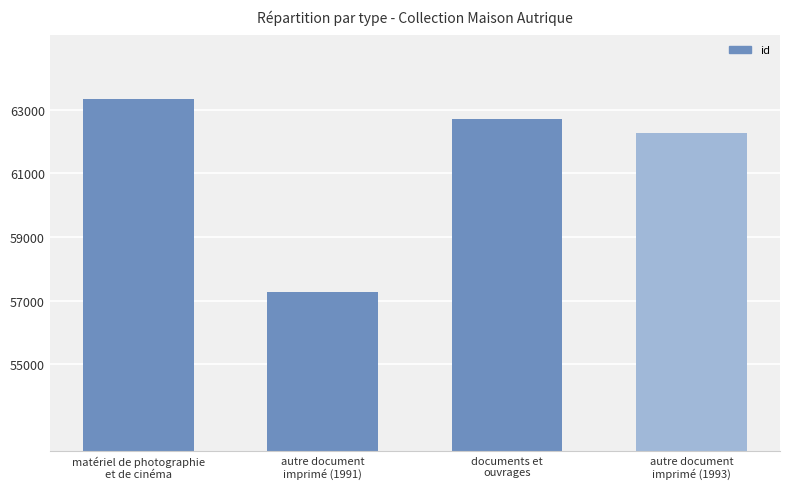

What is the difference between the values at autre document
imprimé (1991) and matériel de photographie
et de cinéma?

6064